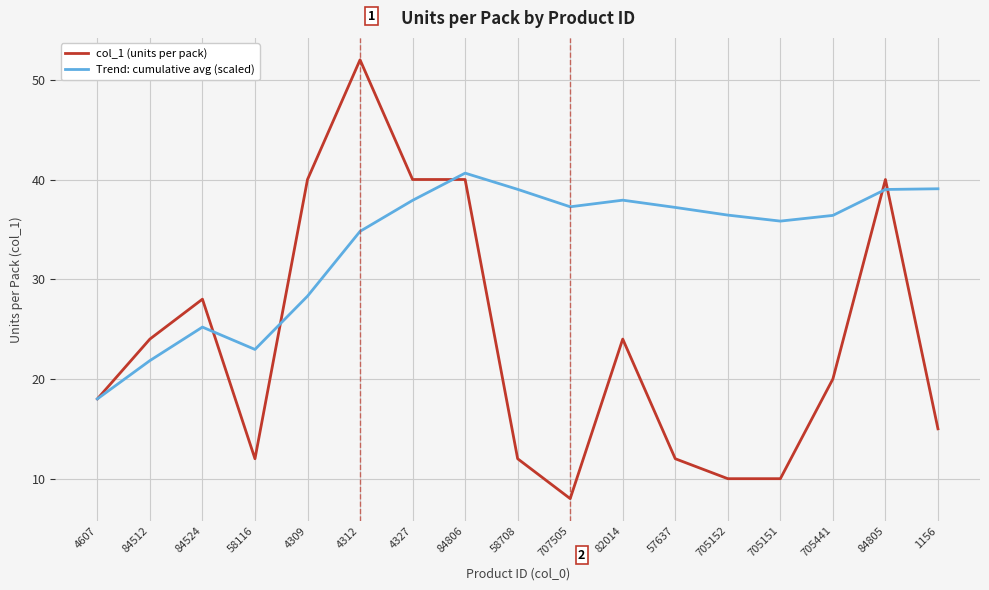

What is the average value of the Trend: cumulative avg (scaled) series?

33.4